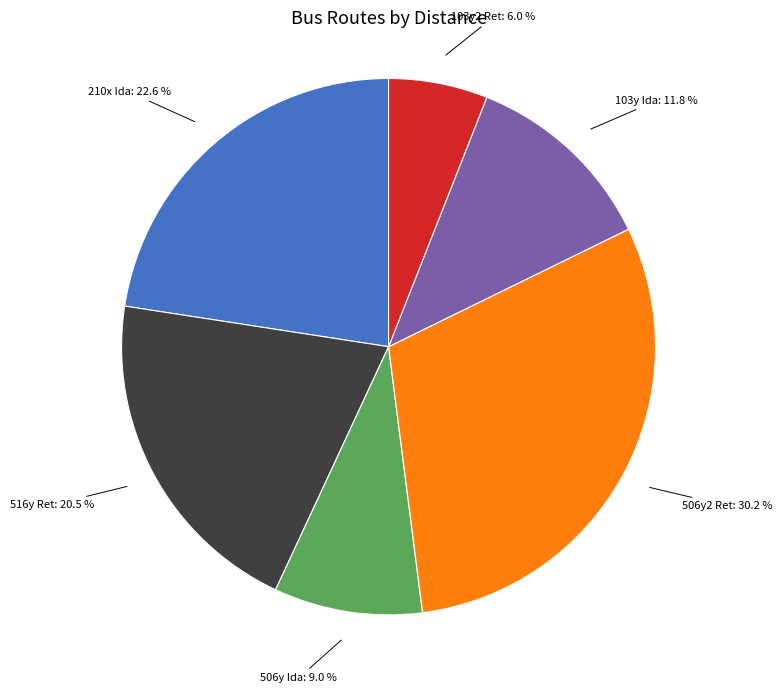

Approximately how many times larger is the value at 210x Ida compared to 506y2 Ret?

0.7